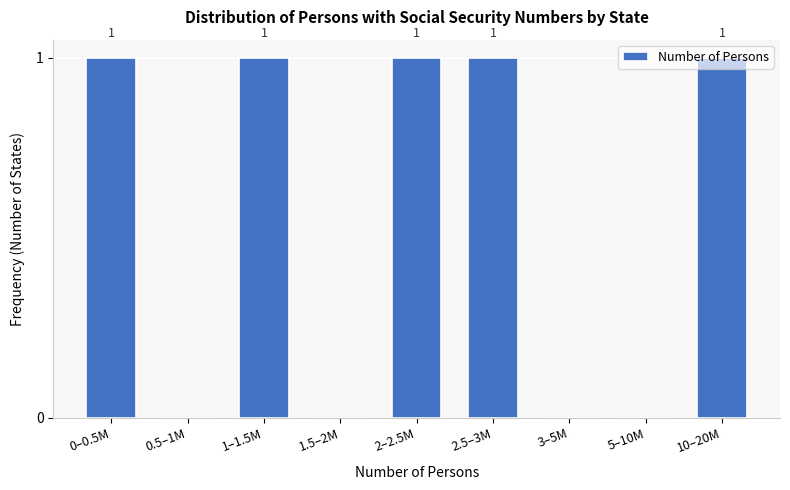

How many values are between 0 and 1?

9